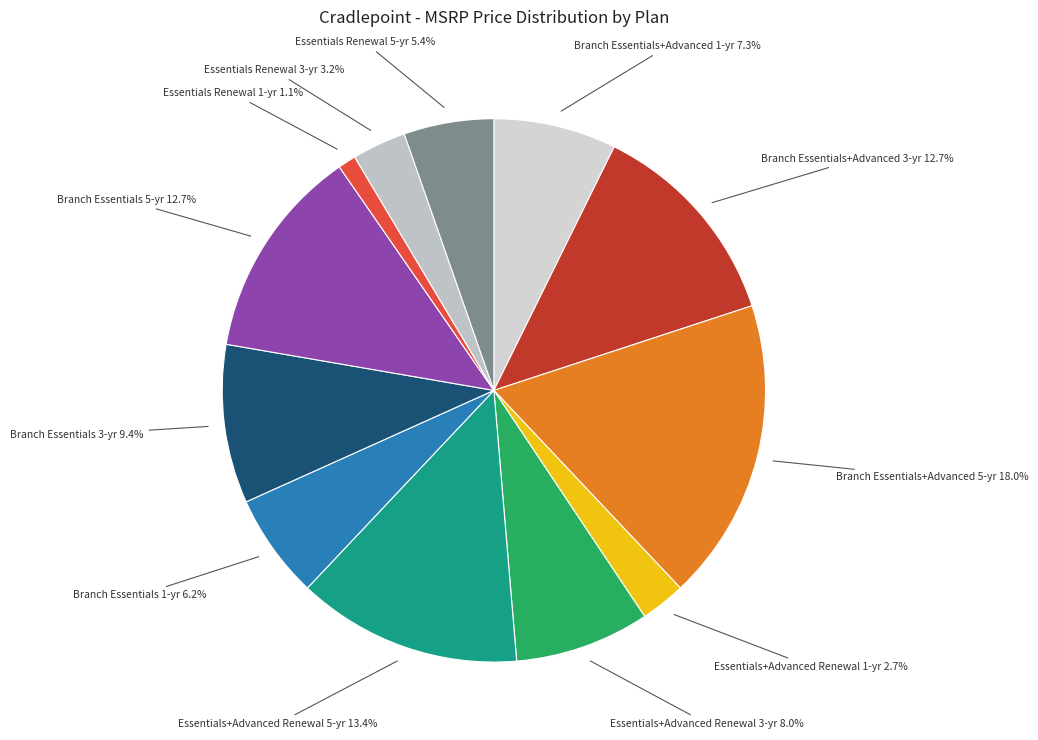

To the nearest percent, what percentage of the pie is Branch Essentials 3-yr?

9%